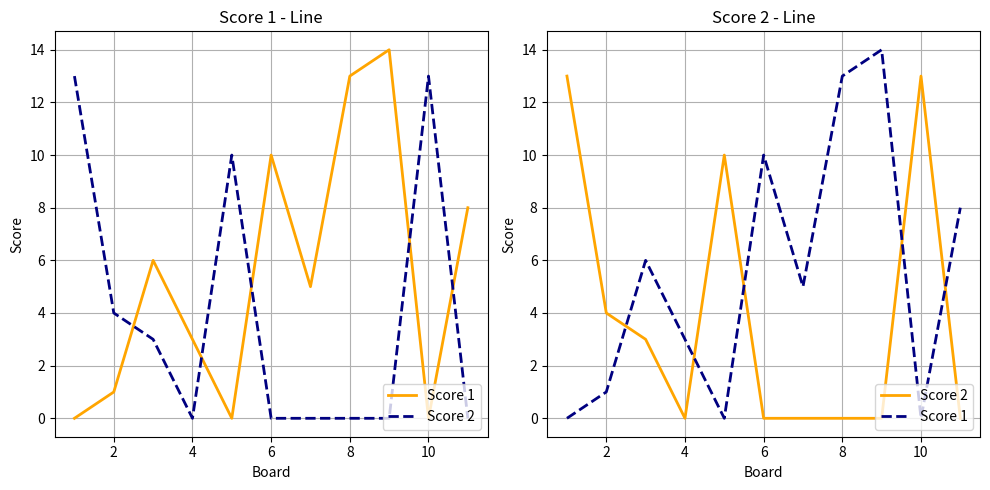

What is the difference between the highest and lowest values at 2?

3